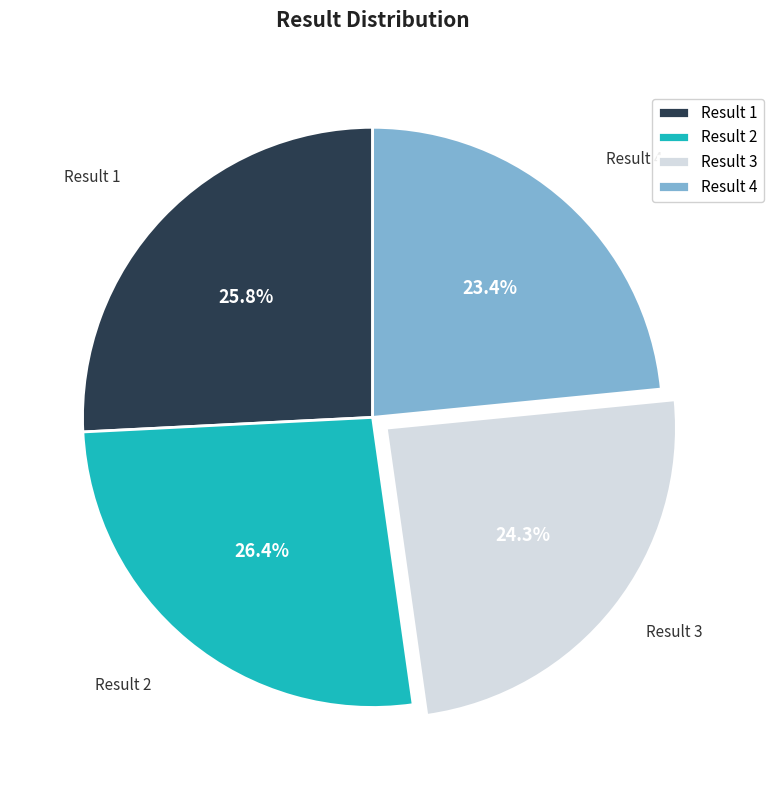

Approximately how many times larger is the value at Result 3 compared to Result 1?

0.9